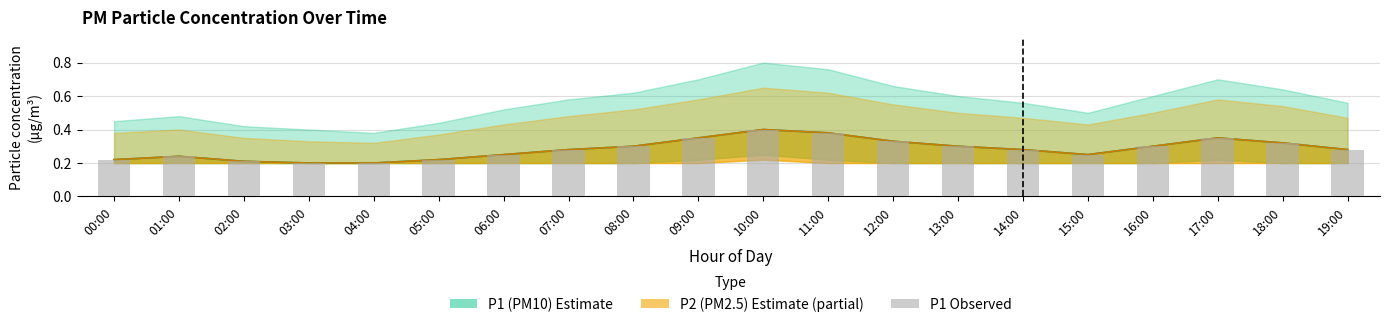

Is it true that the value at 11:00 is 0.3?

False